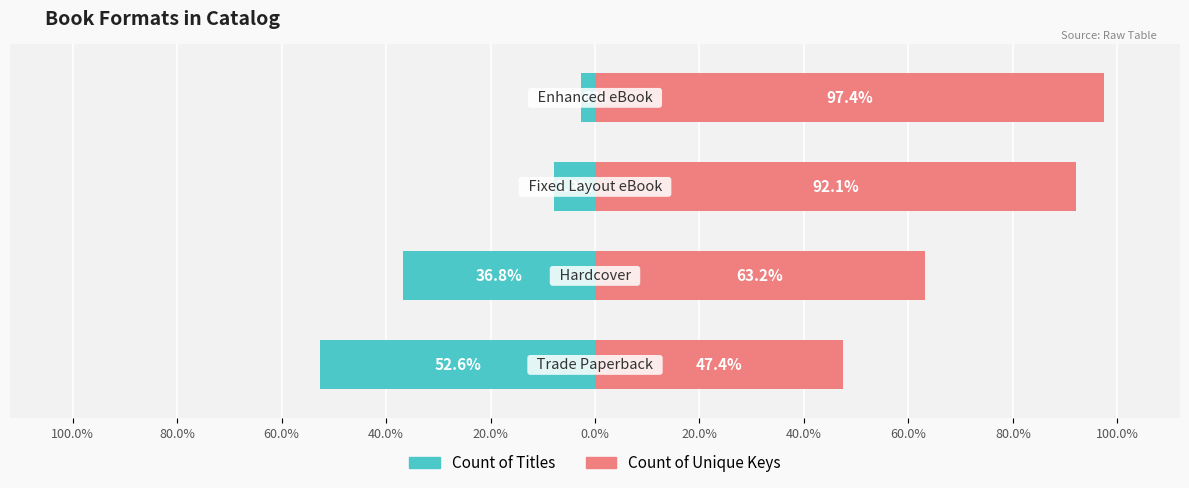

What is the difference between the maximum and minimum values in the Count of Unique Keys series?

50.0